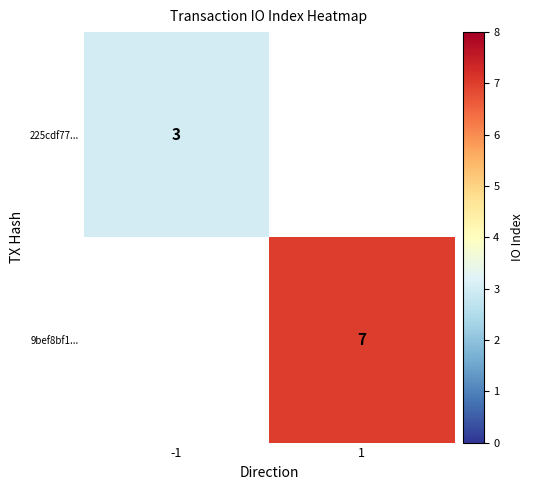

Count the number of categories in the chart.

2